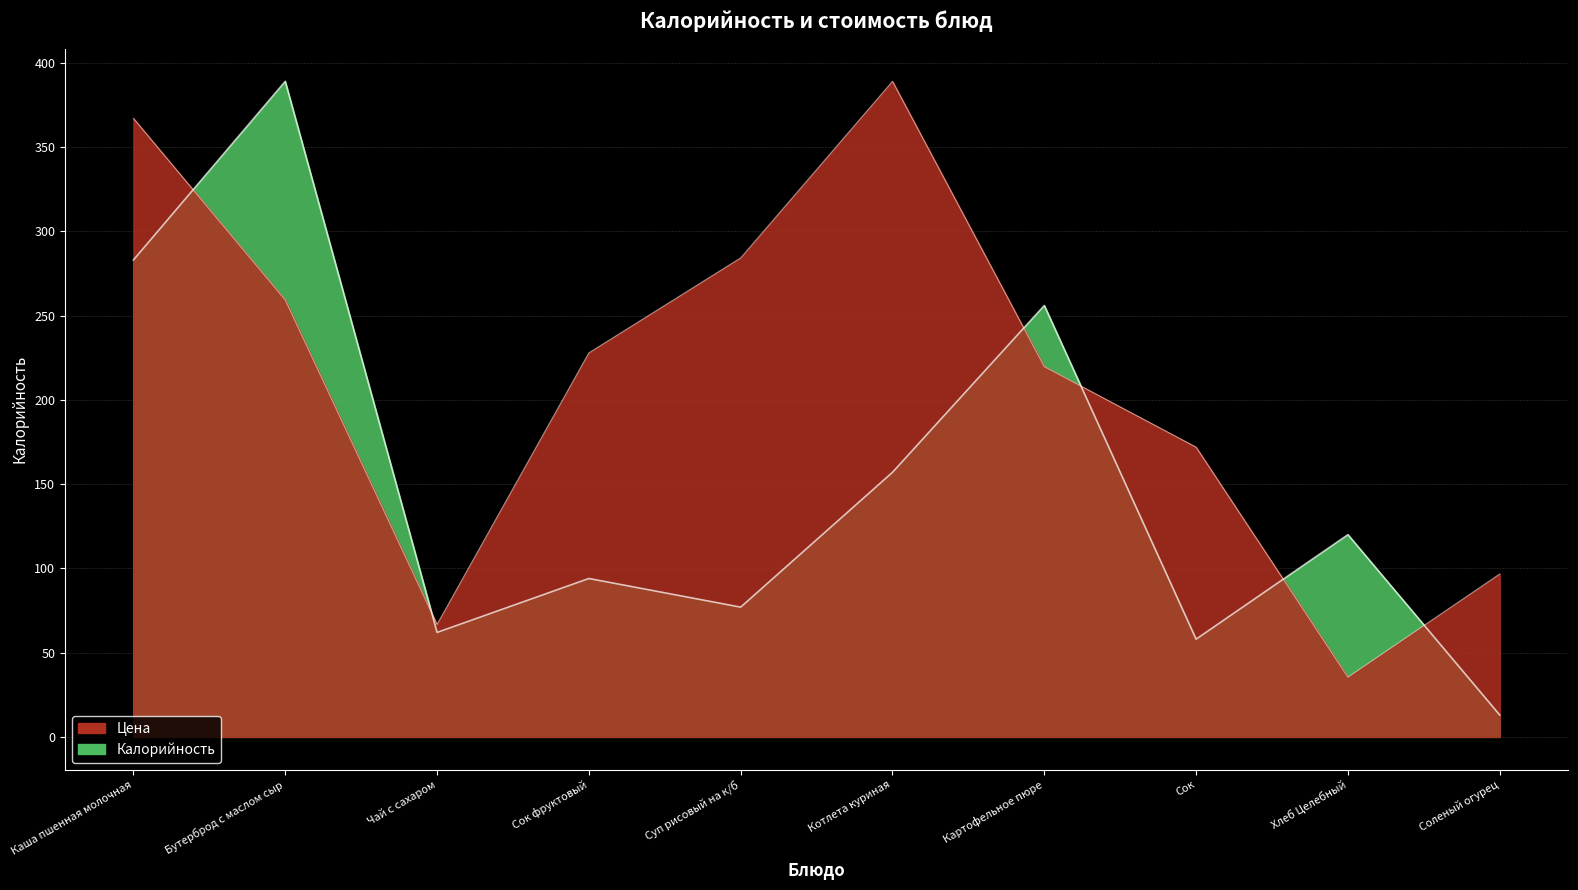

The Цена series shows 8.6 at Хлеб Целебный. True or false?

False